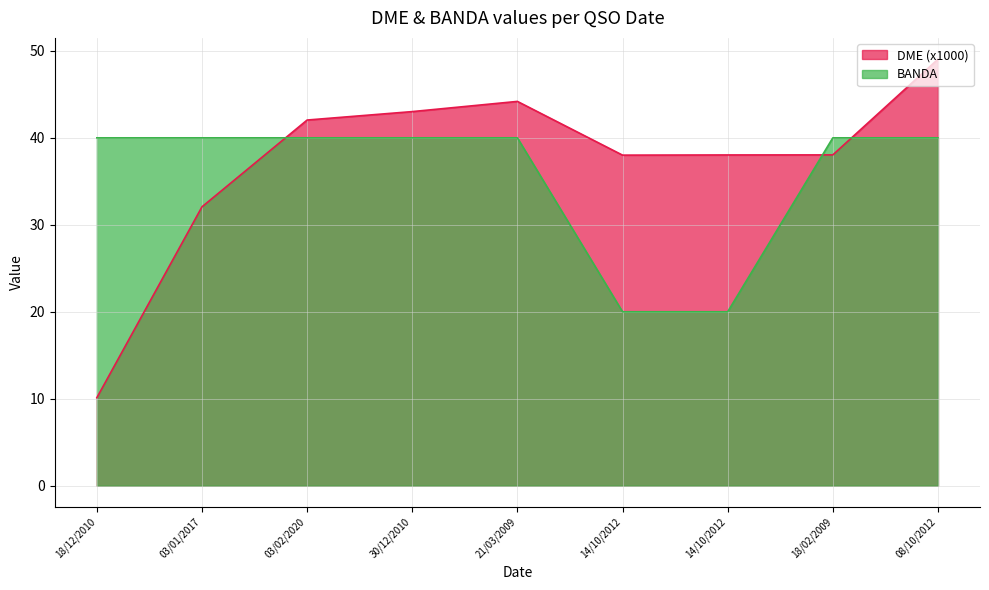

Where is DME nearest to the value 29?

03/01/2017